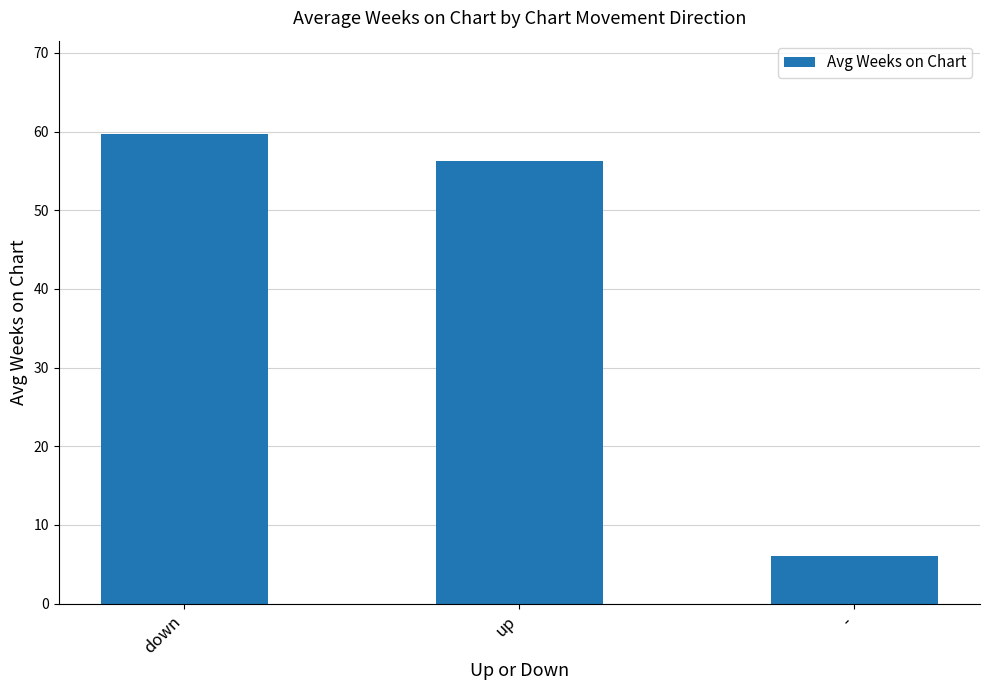

What is the change in value from down to up?

-3.4